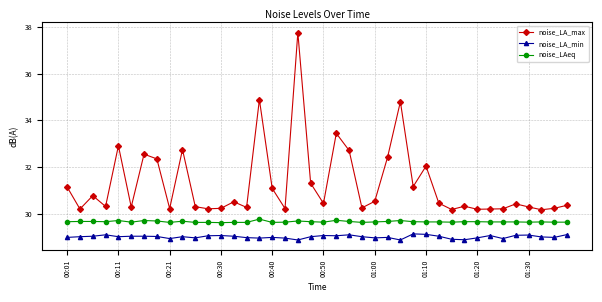

Which series has the largest total across all categories?

noise_LA_max